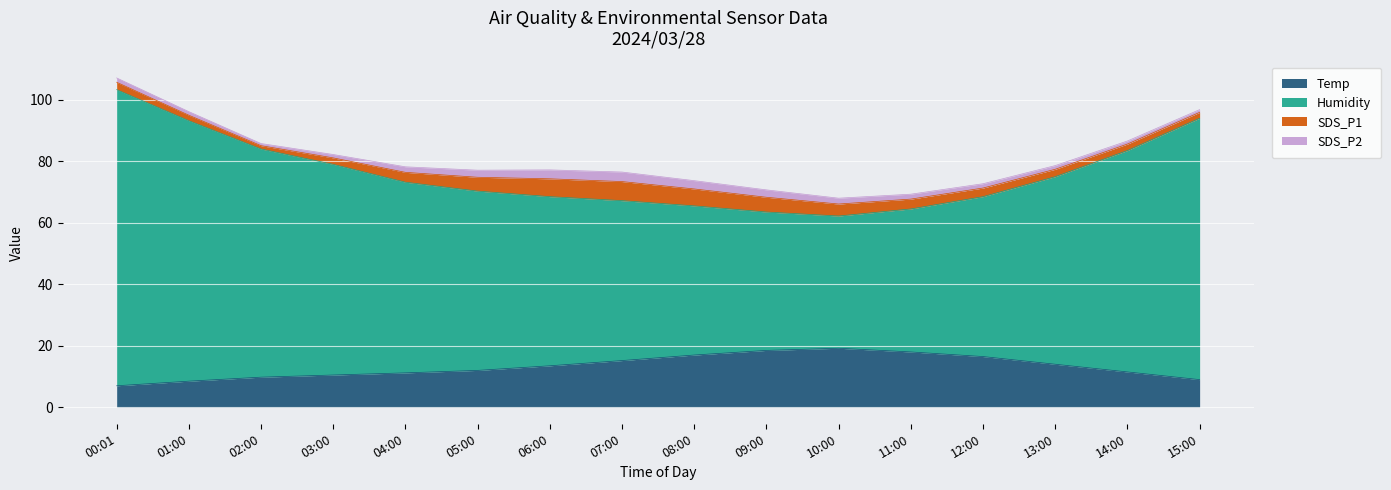

Which series changed the most between 00:01 and 12:00?

Humidity